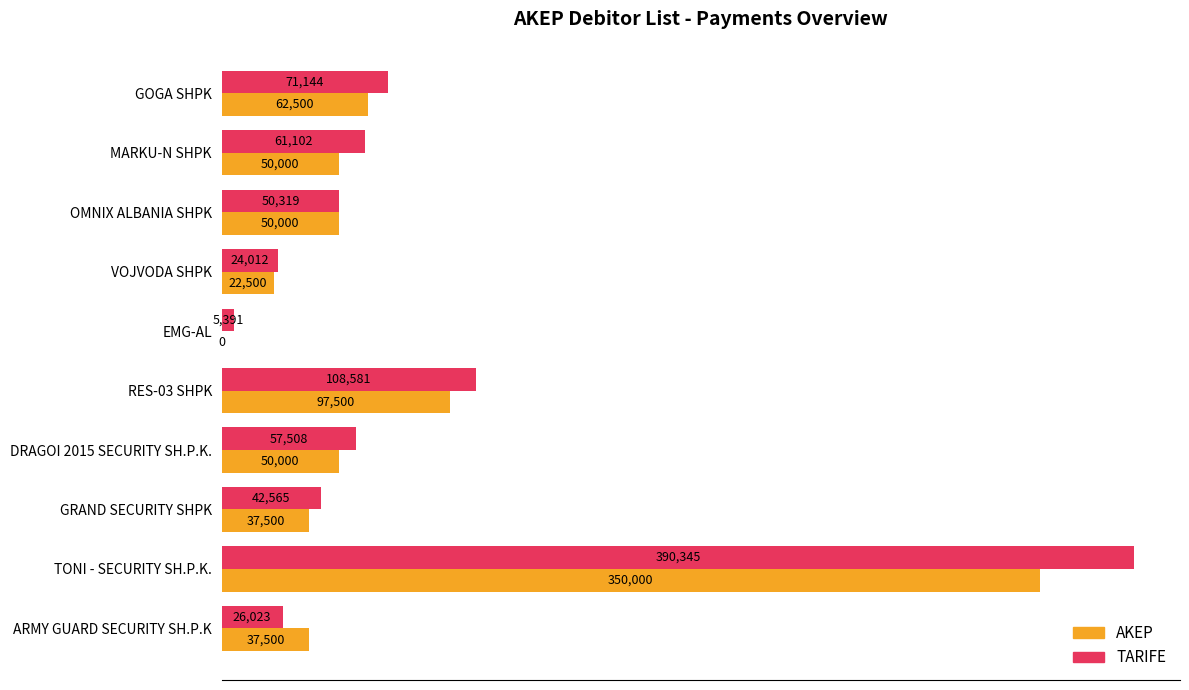

Which series has the widest spread of values?

TARIFE